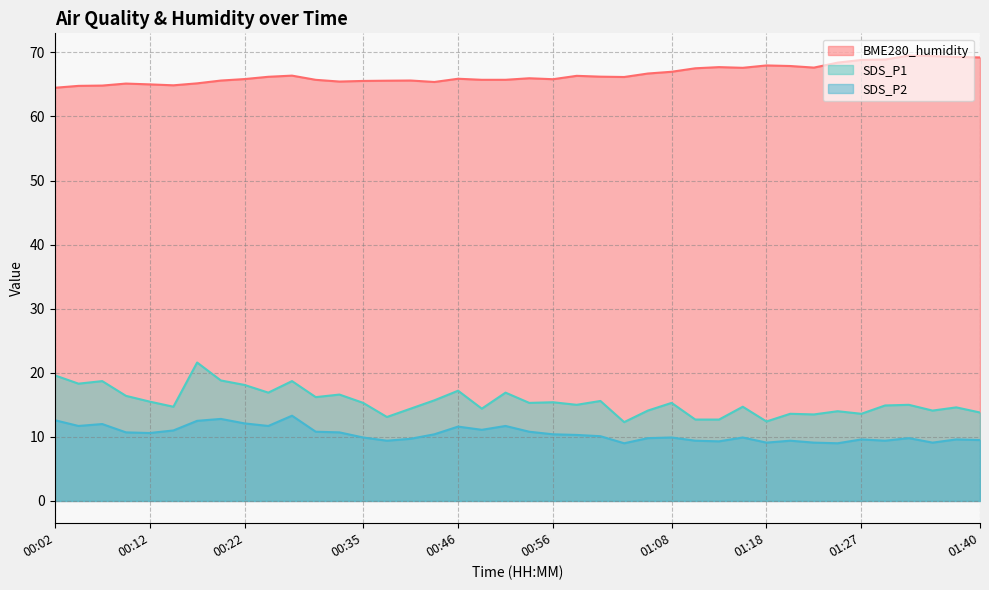

List the series in order of their peak value, highest first.

BME280_humidity, SDS_P1, SDS_P2